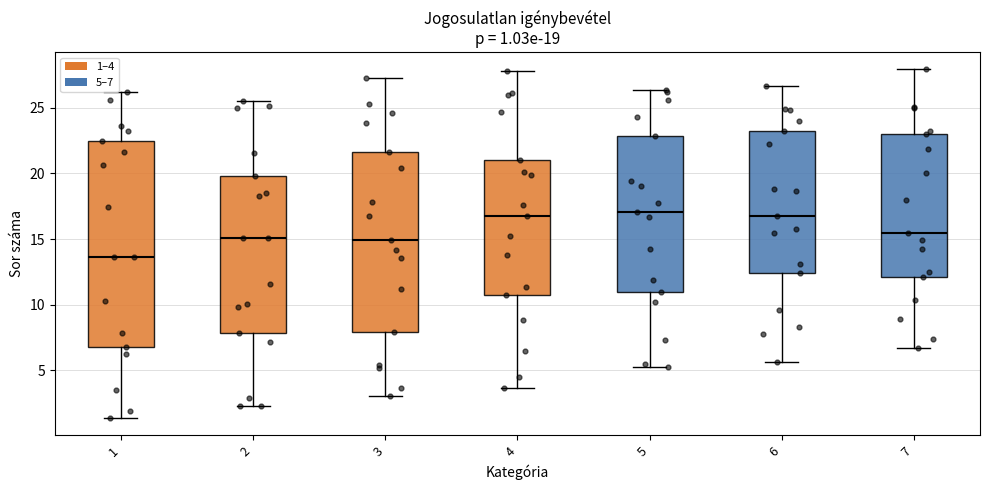

Which box has the lowest median line?

1